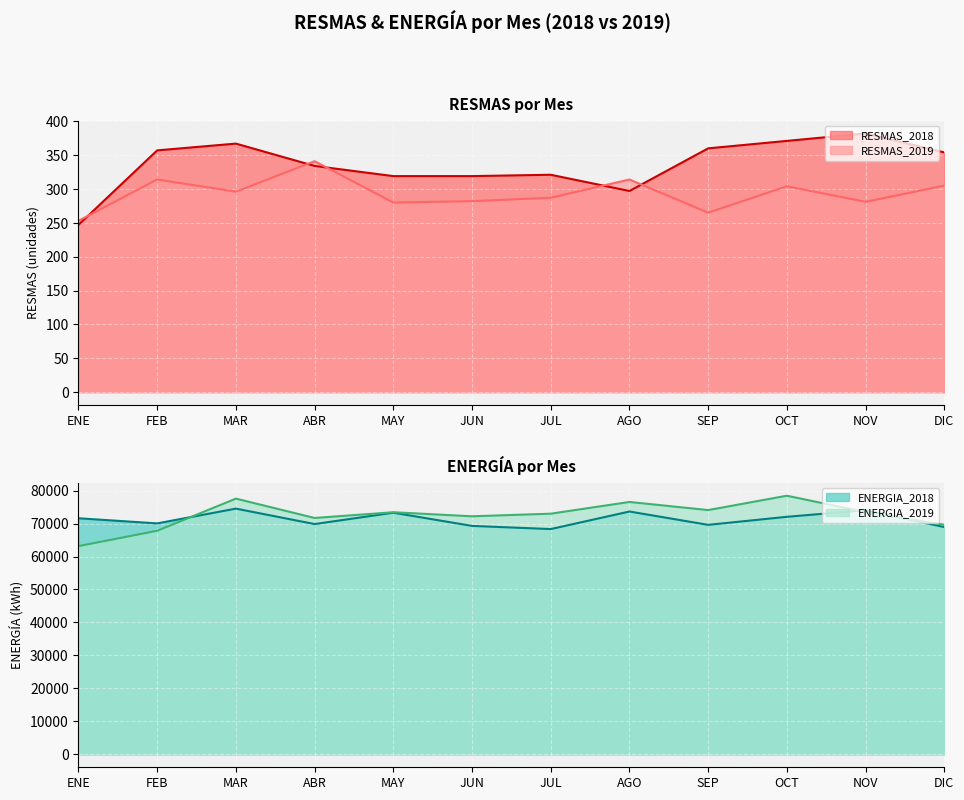

What is the minimum value for ENERGIA_2019?

63150